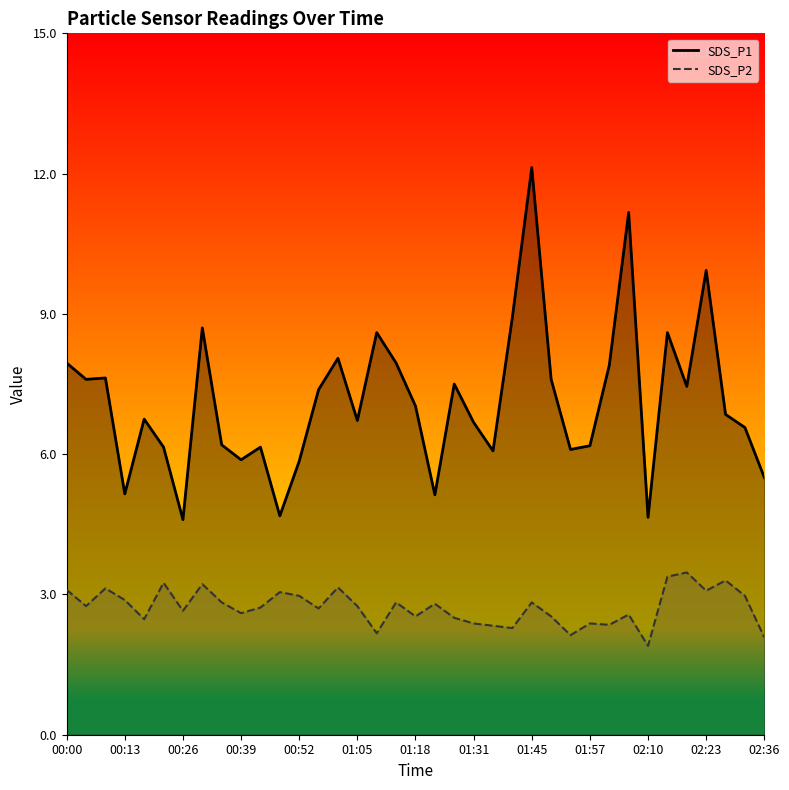

Reading right to left, list all the values displayed in this chart.

SDS_P1: 02:36=5.5	02:32=6.6	02:28=6.8	02:23=9.9	02:19=7.5	02:15=8.6	02:10=4.7	02:06=11.2	02:02=7.9	01:57=6.2	01:53=6.1	01:49=7.6	01:45=12.1	01:40=8.9	01:36=6.1	01:31=6.7	01:27=7.5	01:23=5.1	01:18=7.0	01:14=8.0	01:10=8.6	01:05=6.7	01:01=8.1	00:56=7.4	00:52=5.8	00:48=4.7	00:44=6.2	00:39=5.9	00:35=6.2	00:31=8.7	00:26=4.6	00:22=6.2	00:18=6.8	00:13=5.2	00:09=7.6	00:05=7.6	00:00=8.0
SDS_P2: 02:36=2.1	02:32=3.0	02:28=3.3	02:23=3.1	02:19=3.5	02:15=3.4	02:10=1.9	02:06=2.6	02:02=2.4	01:57=2.4	01:53=2.1	01:49=2.5	01:45=2.8	01:40=2.3	01:36=2.3	01:31=2.4	01:27=2.5	01:23=2.8	01:18=2.5	01:14=2.8	01:10=2.2	01:05=2.8	01:01=3.1	00:56=2.7	00:52=3.0	00:48=3.0	00:44=2.7	00:39=2.6	00:35=2.8	00:31=3.2	00:26=2.6	00:22=3.2	00:18=2.5	00:13=2.9	00:09=3.1	00:05=2.8	00:00=3.1